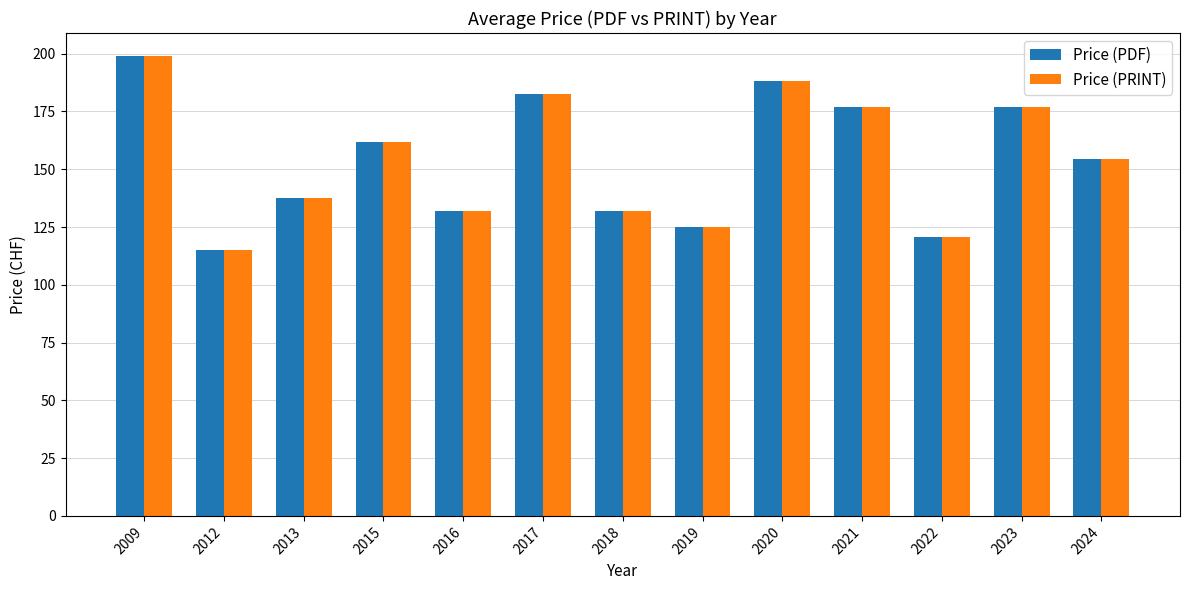

Which label corresponds to the smallest value in the chart?

2012